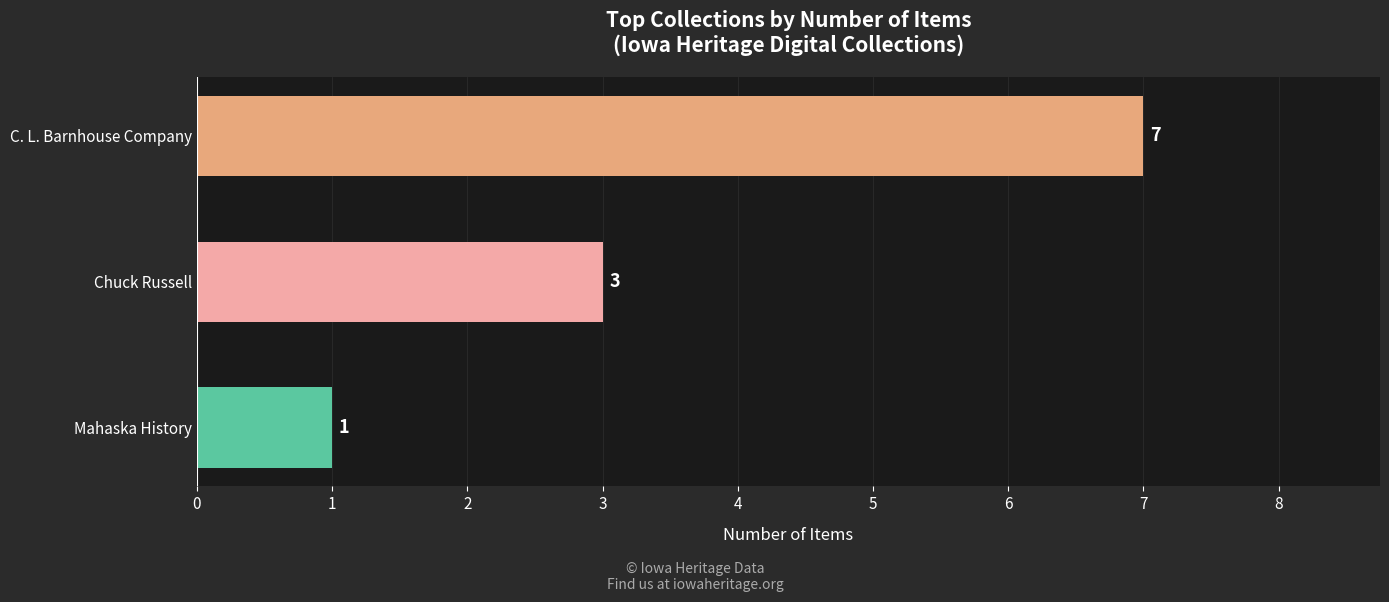

What is the approximate value at C. L. Barnhouse Company?

7